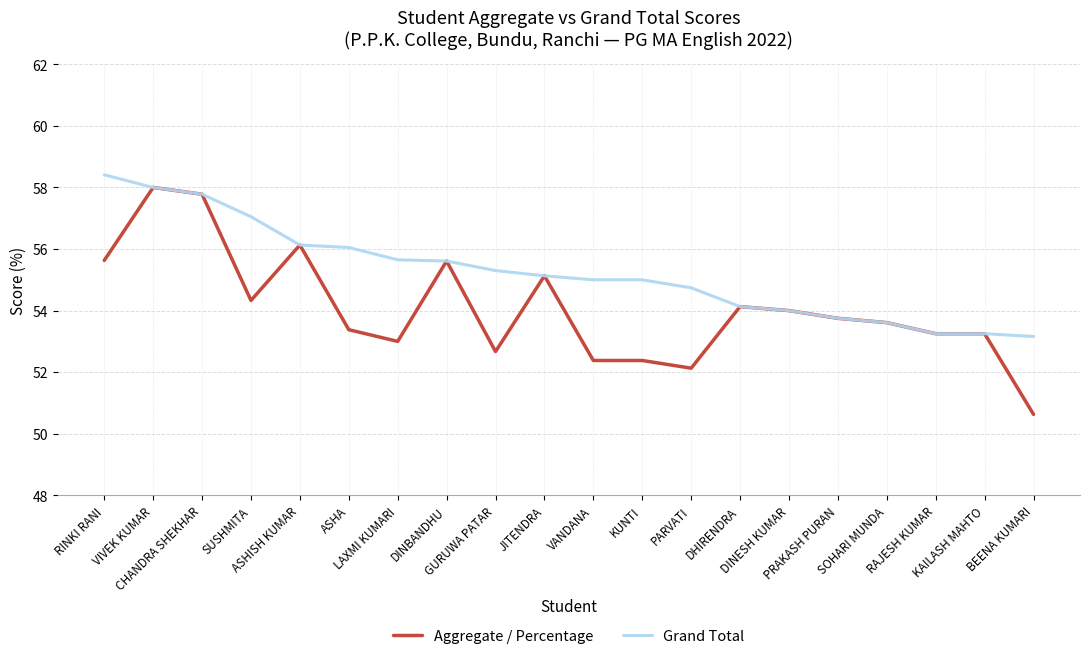

What is the total value across all series at JITENDRA?

110.3